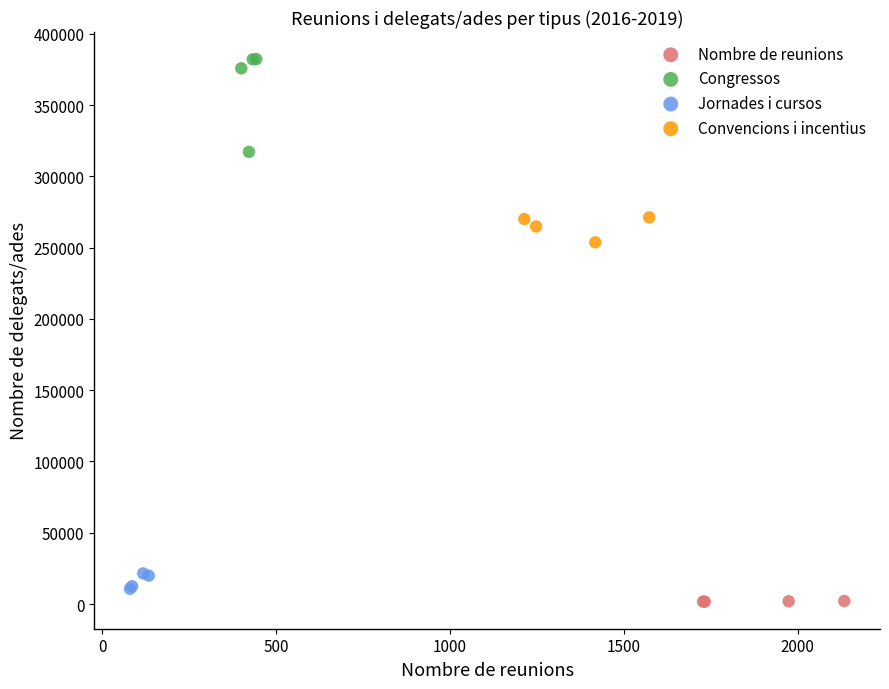

Which series reaches the maximum Y coordinate?

Congressos